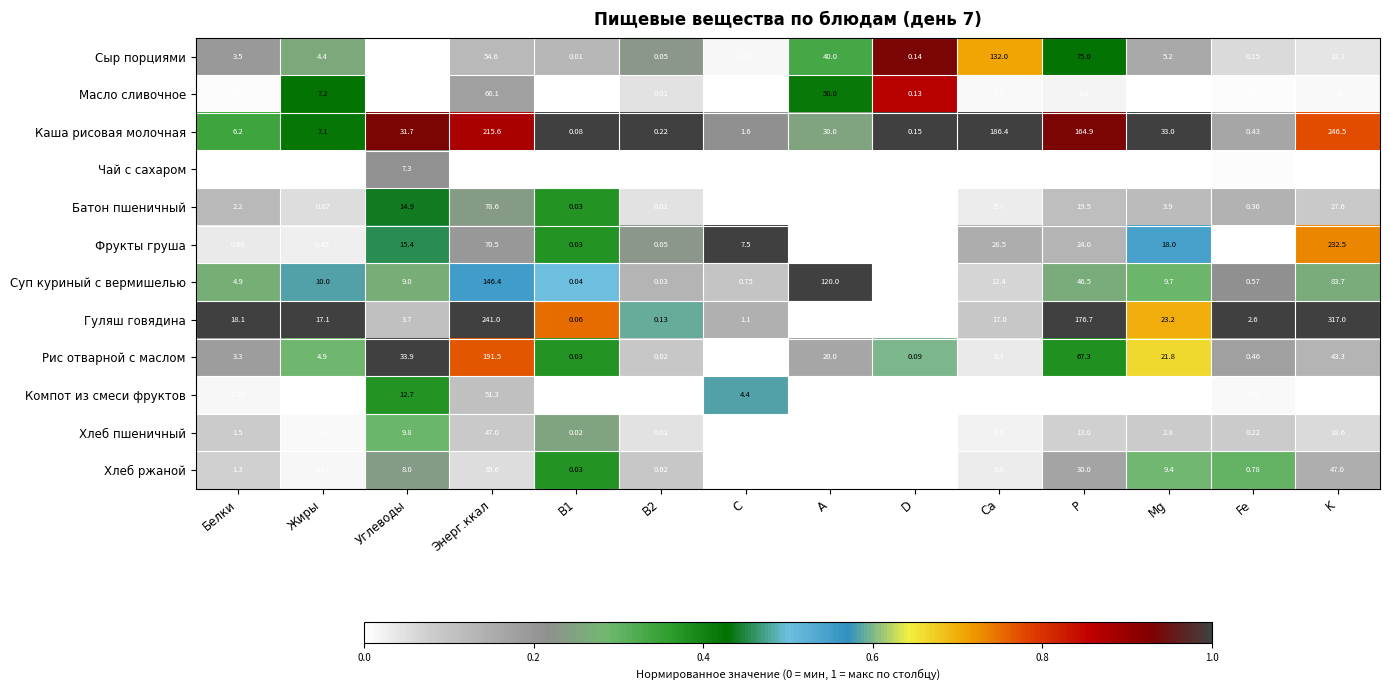

At which label does Гуляш говядина first exceed 17?

Белки